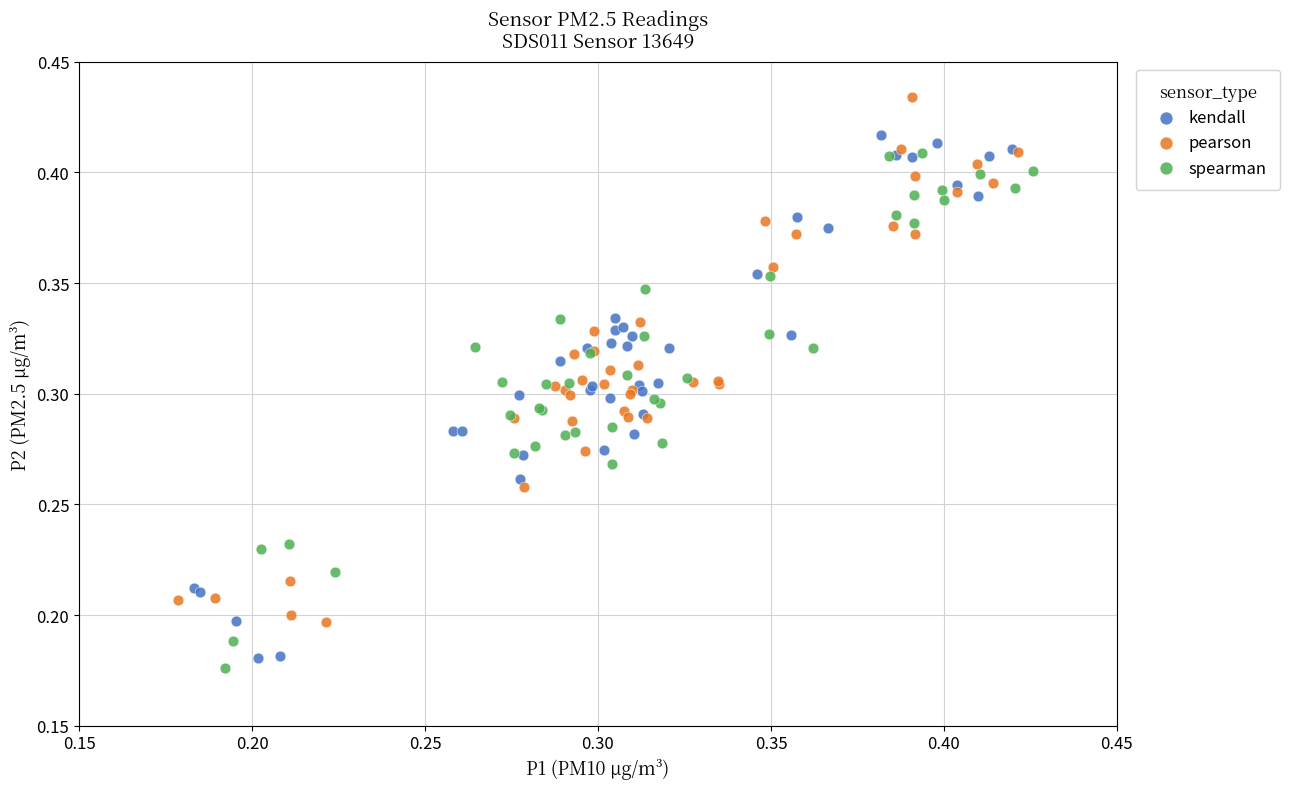

Which series reaches the maximum Y coordinate?

pearson